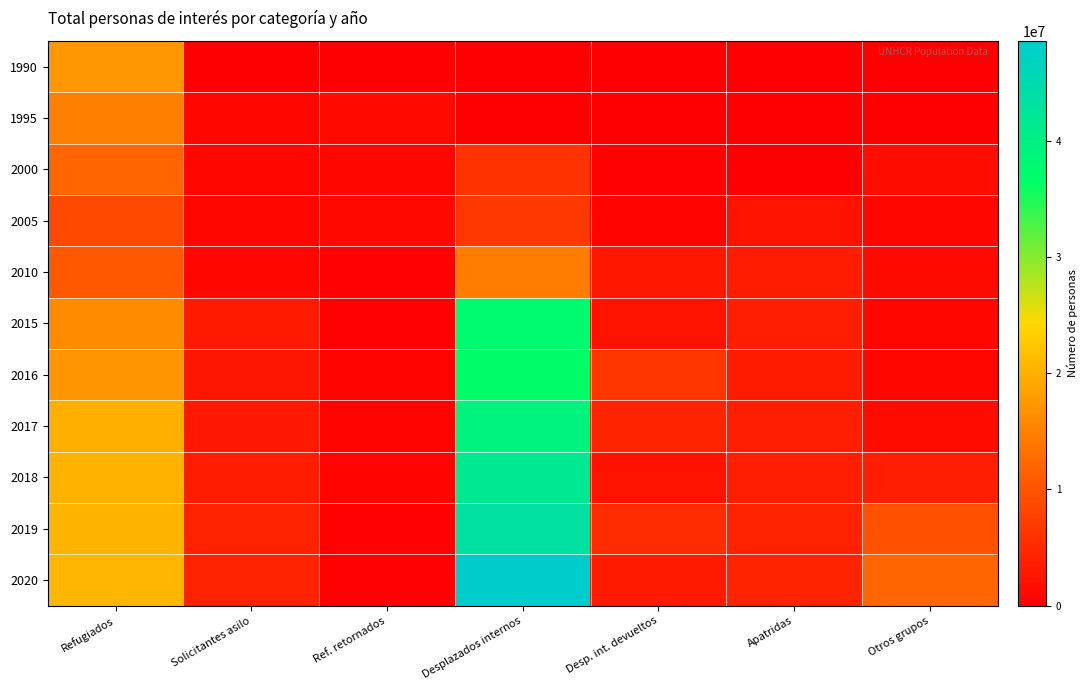

Rank the series at Otros grupos from highest to lowest value.

2020, 2019, 2018, 2000, 2017, 2010, 2005, 2015, 2016, 1990, 1995